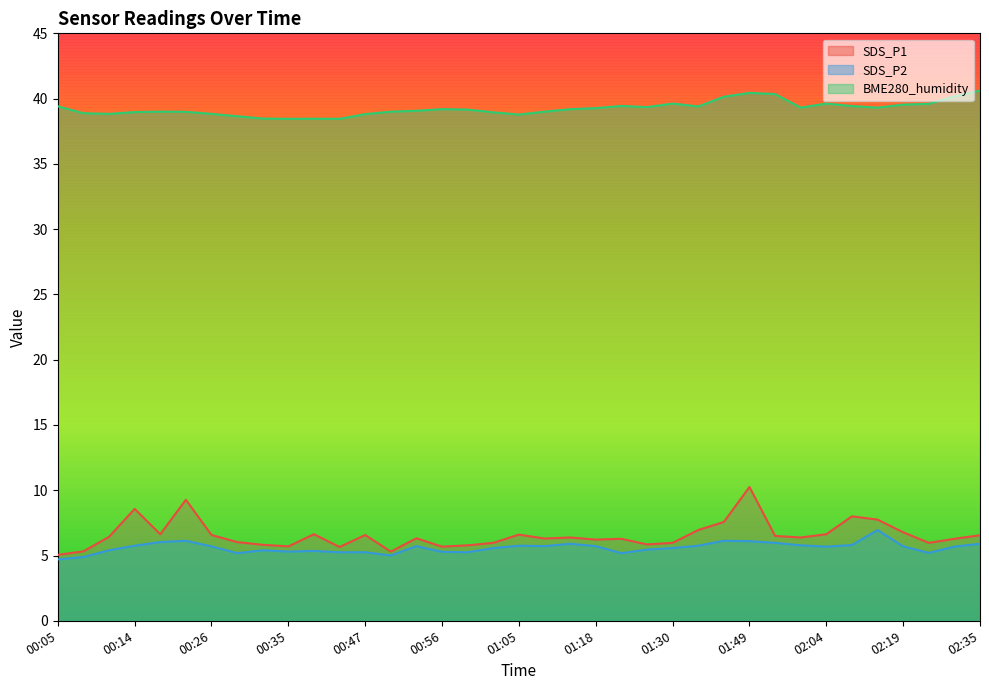

Reading left to right, list all the values displayed in this chart.

SDS_P1: 5.0	5.3	6.4	8.6	6.6	9.3	6.6	6.0	5.8	5.7	6.6	5.7	6.6	5.3	6.3	5.7	5.8	6.0	6.6	6.3	6.4	6.2	6.3	5.8	6.0	7.0	7.6	10.2	6.5	6.4	6.6	8.0	7.8	6.8	6.0	6.3	6.5
SDS_P2: 4.7	4.9	5.4	5.8	6.0	6.1	5.7	5.2	5.4	5.3	5.3	5.2	5.2	5.0	5.7	5.3	5.2	5.6	5.8	5.7	5.9	5.7	5.2	5.5	5.6	5.8	6.1	6.1	6.0	5.8	5.7	5.8	7.0	5.7	5.2	5.7	5.9
BME280_humidity: 39.4	38.9	38.8	39.0	39.0	39.0	38.8	38.6	38.5	38.5	38.5	38.5	38.8	39.0	39.1	39.2	39.2	39.0	38.8	39.0	39.2	39.3	39.4	39.4	39.6	39.4	40.1	40.4	40.4	39.3	39.6	39.4	39.3	39.5	39.6	40.2	40.6